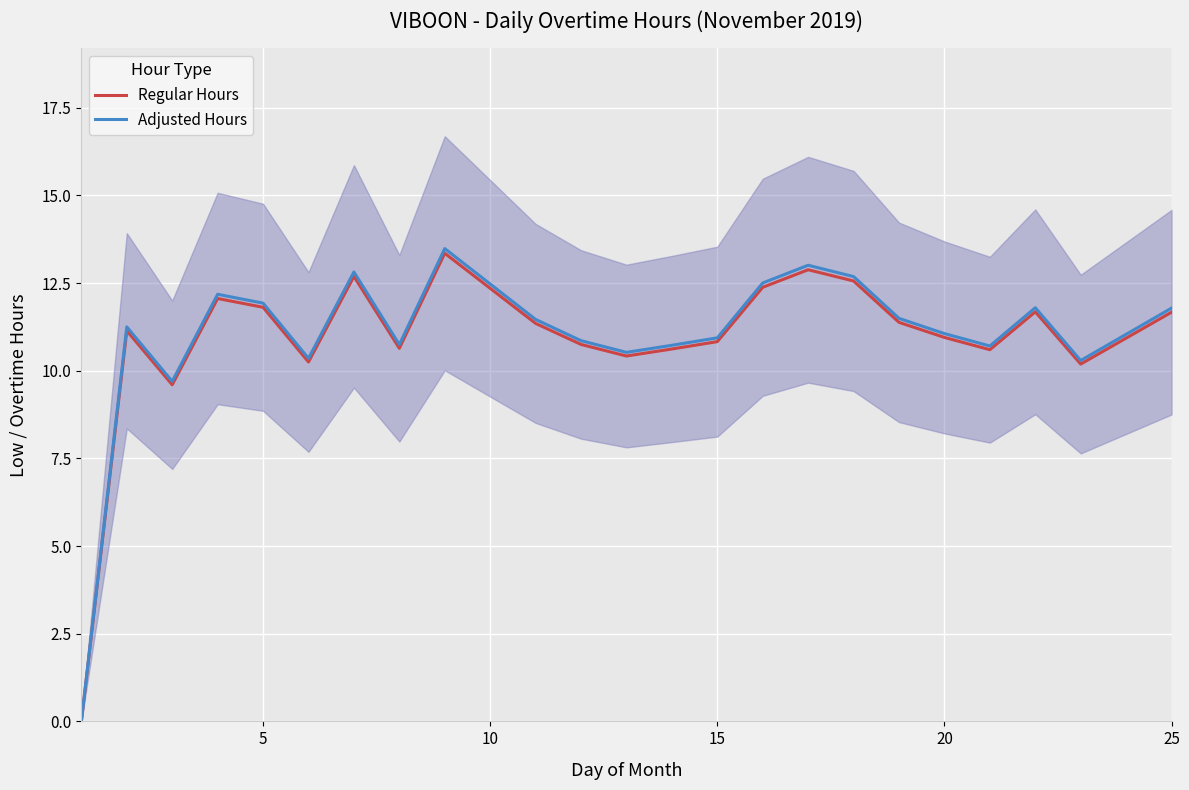

List the series in order of their peak value, lowest first.

Regular Hours, Adjusted Hours